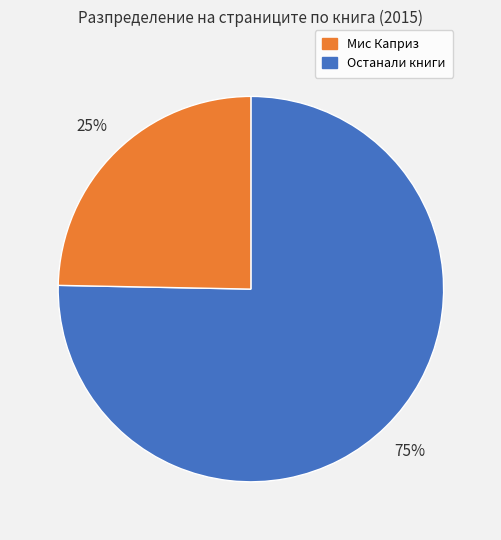

Is there any slice that represents more than half of the pie?

Yes